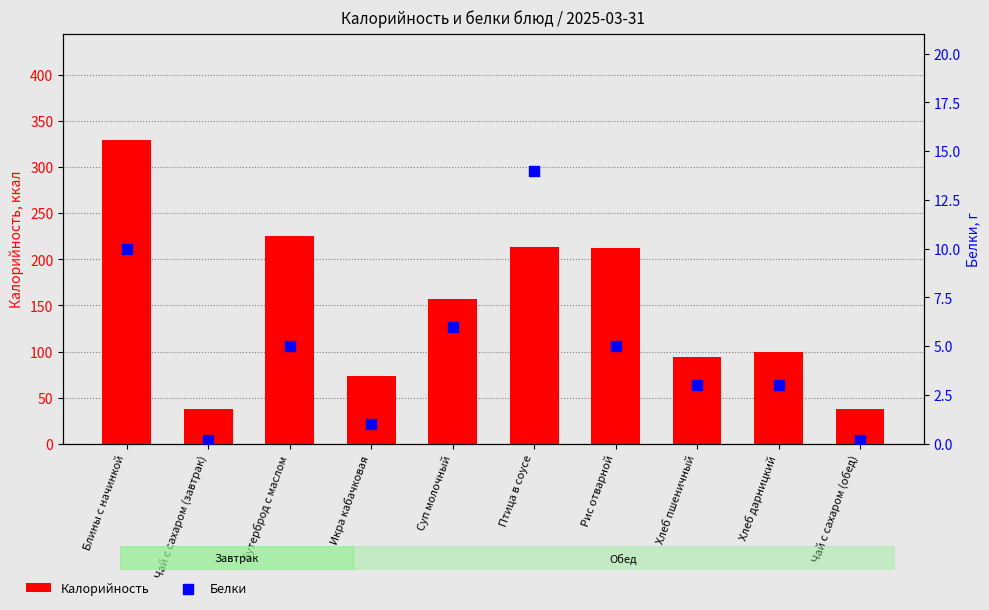

Is the value of Калорийность at Бутерброд с маслом greater than the value of Белки at Чай с сахаром (завтрак)?

Yes